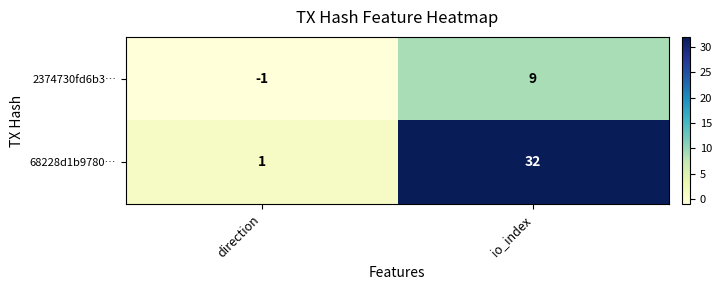

The value of 2374730fd6b3… at direction is -1. True or false?

True